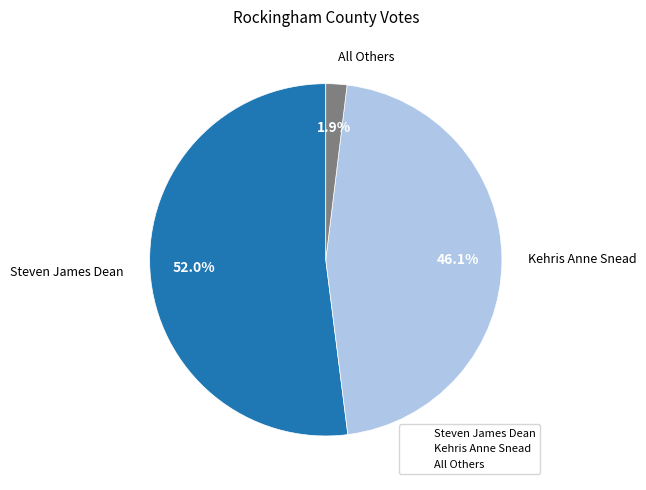

What is the majority slice?

Steven James Dean